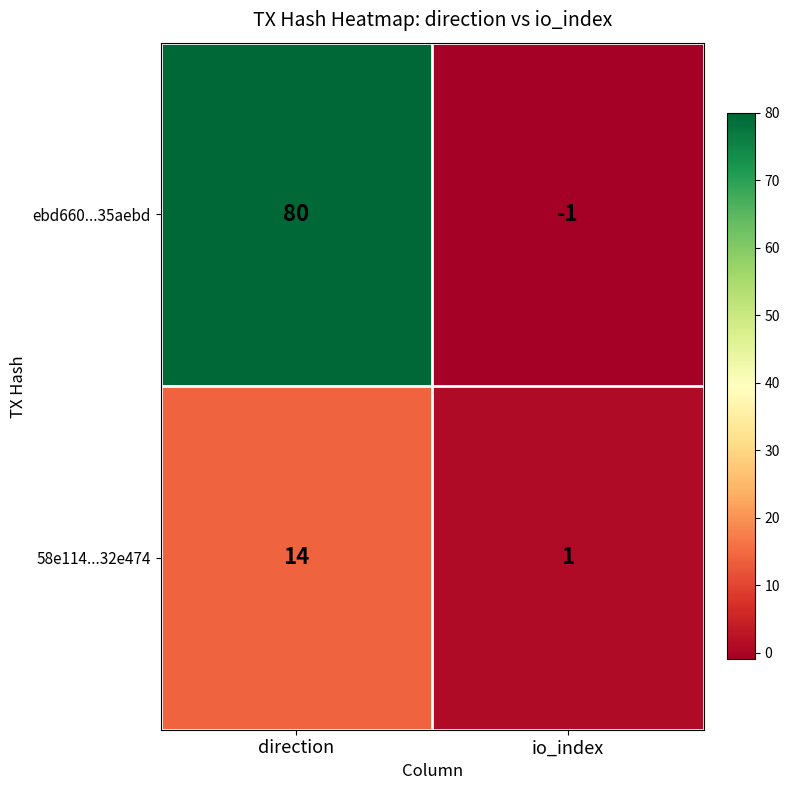

Rank the series by their average value, from lowest to highest.

58e114...32e474, ebd660...35aebd